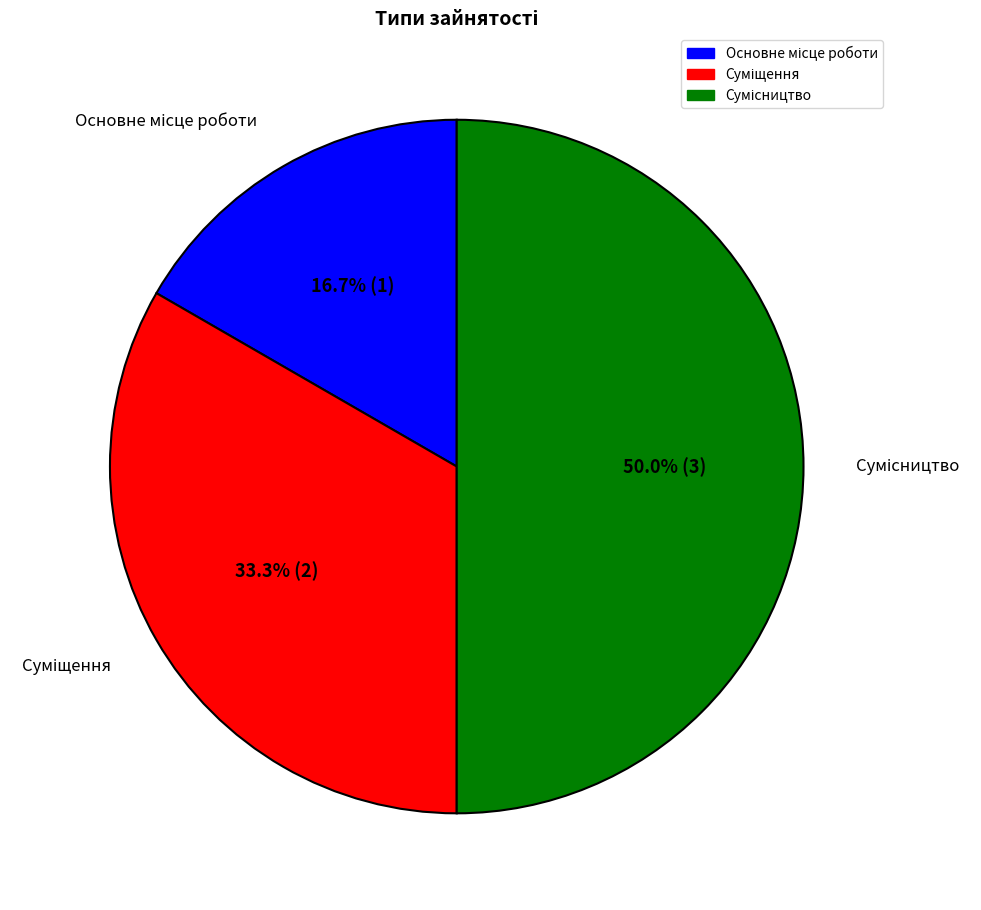

To the nearest percent, what is the difference between the Сумісництво and Основне місце роботи slice percentages?

33%